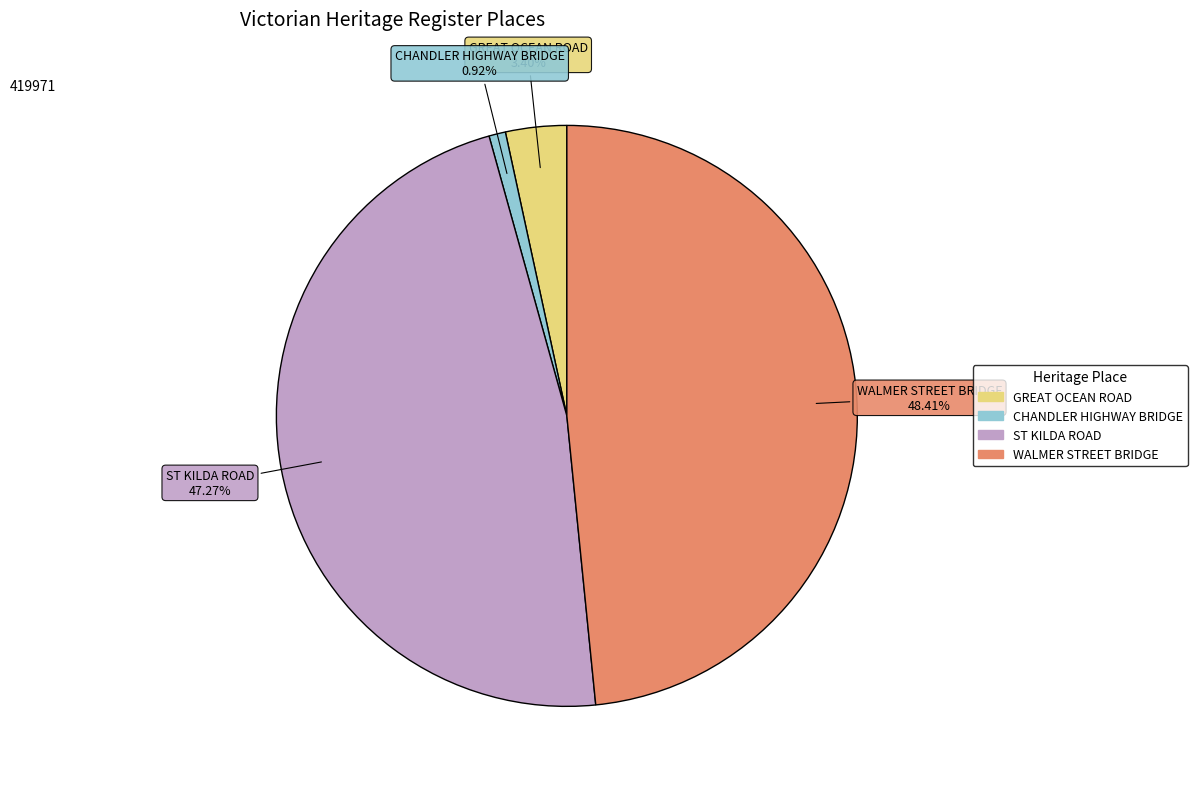

To the nearest percent, what percentage of the pie is CHANDLER HIGHWAY BRIDGE?

1%